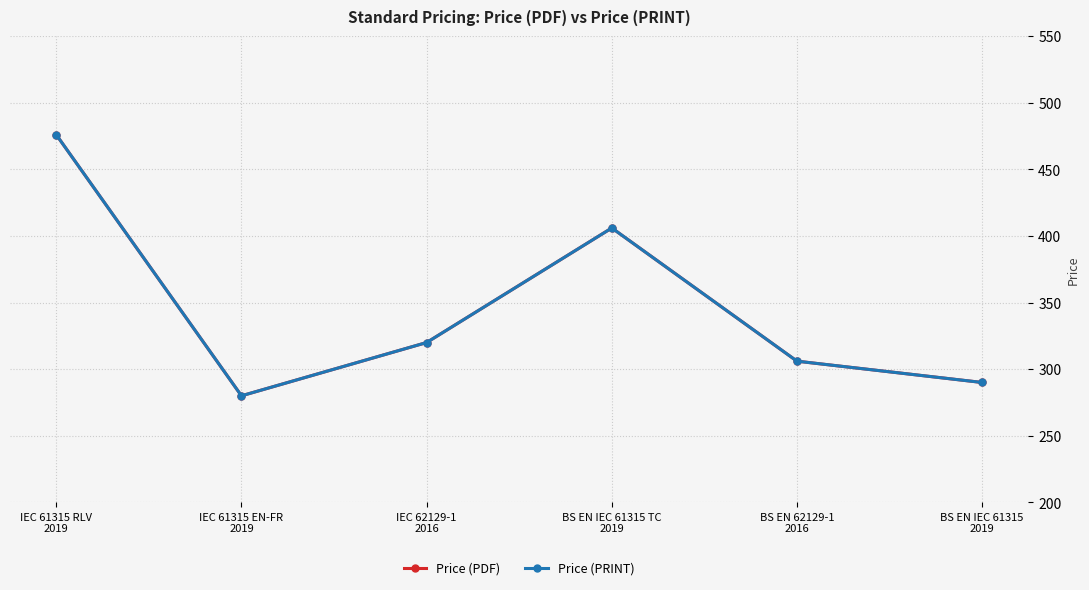

Does the chart have visible grid lines?

Yes